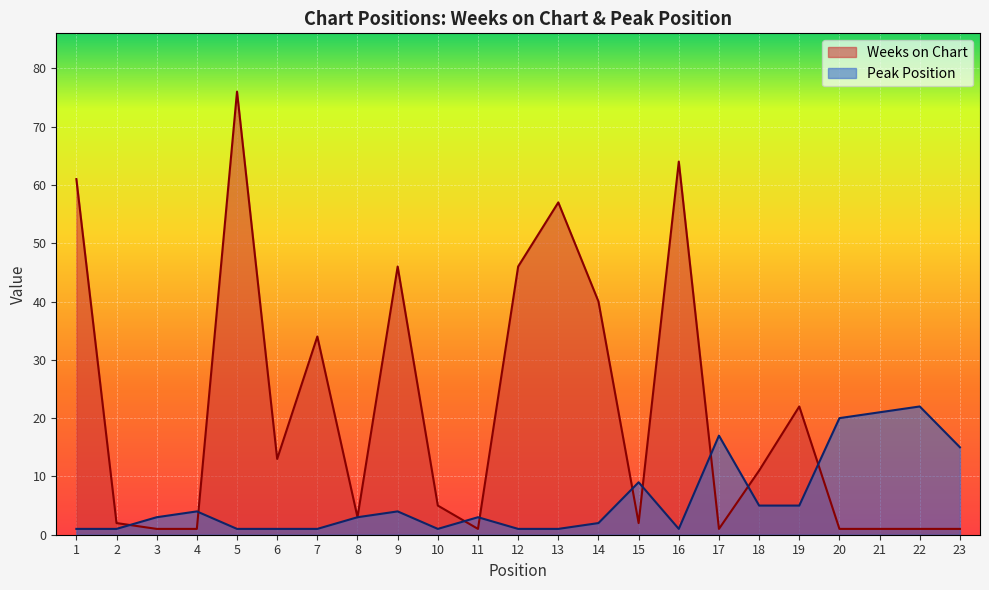

List the series in order of their peak value, highest first.

Weeks on Chart, Peak Position